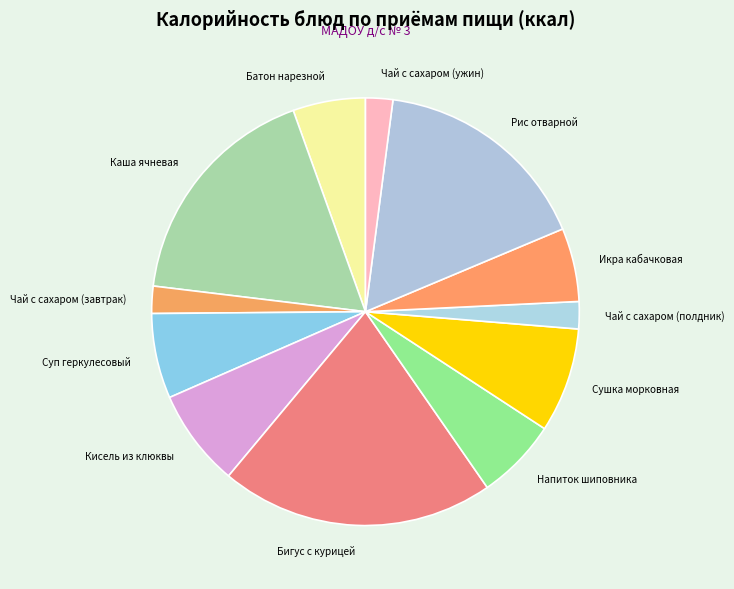

What is the largest slice in the pie chart?

Бигус с курицей